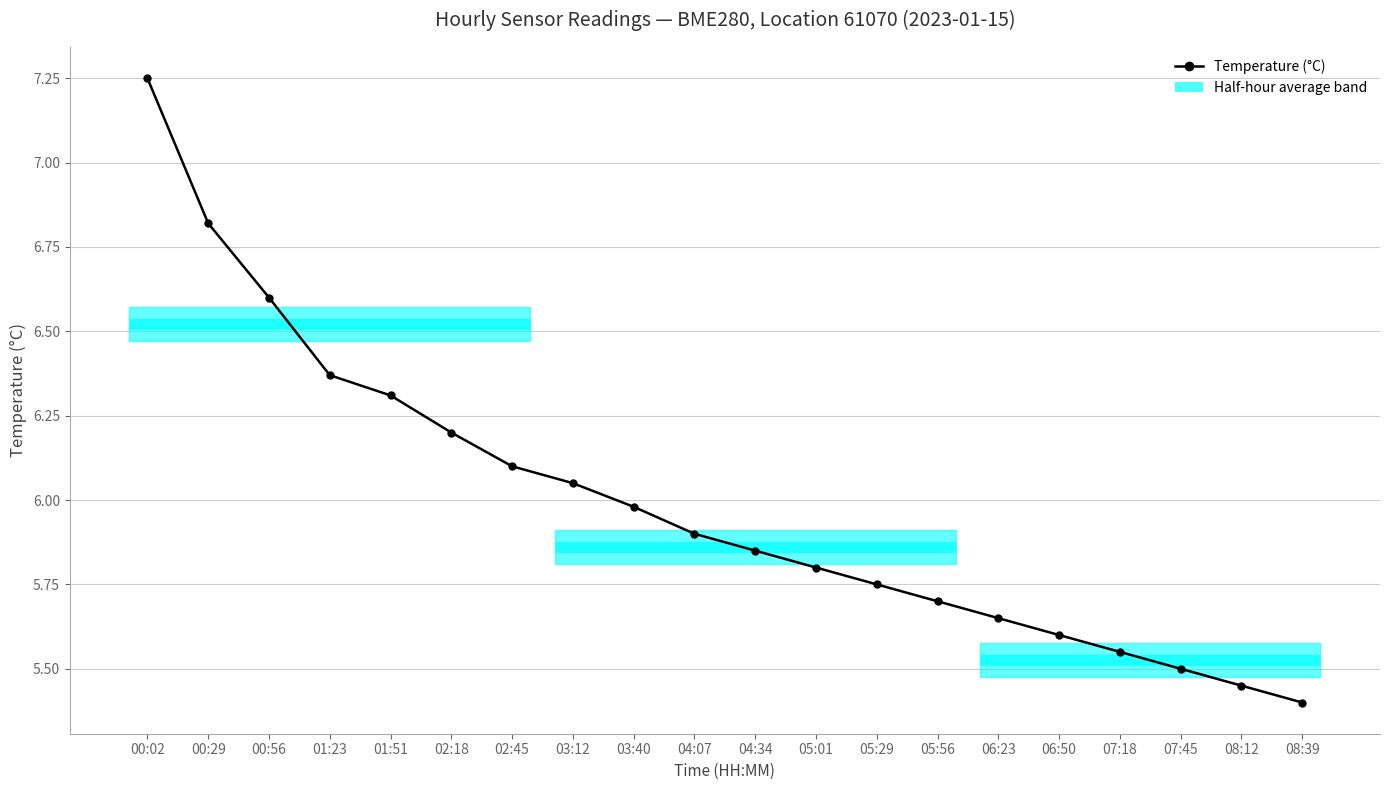

What is the label of the 18th point from the left?

07:45